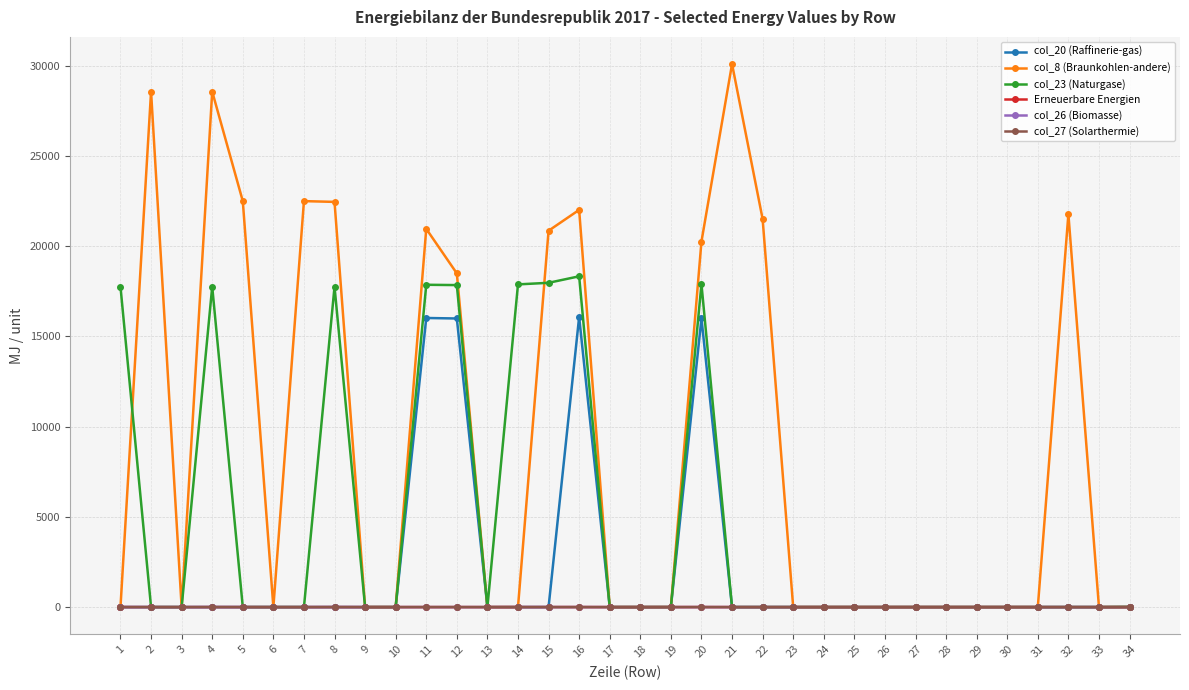

The value of col_23 (Naturgase) at 18 is -6224. True or false?

False